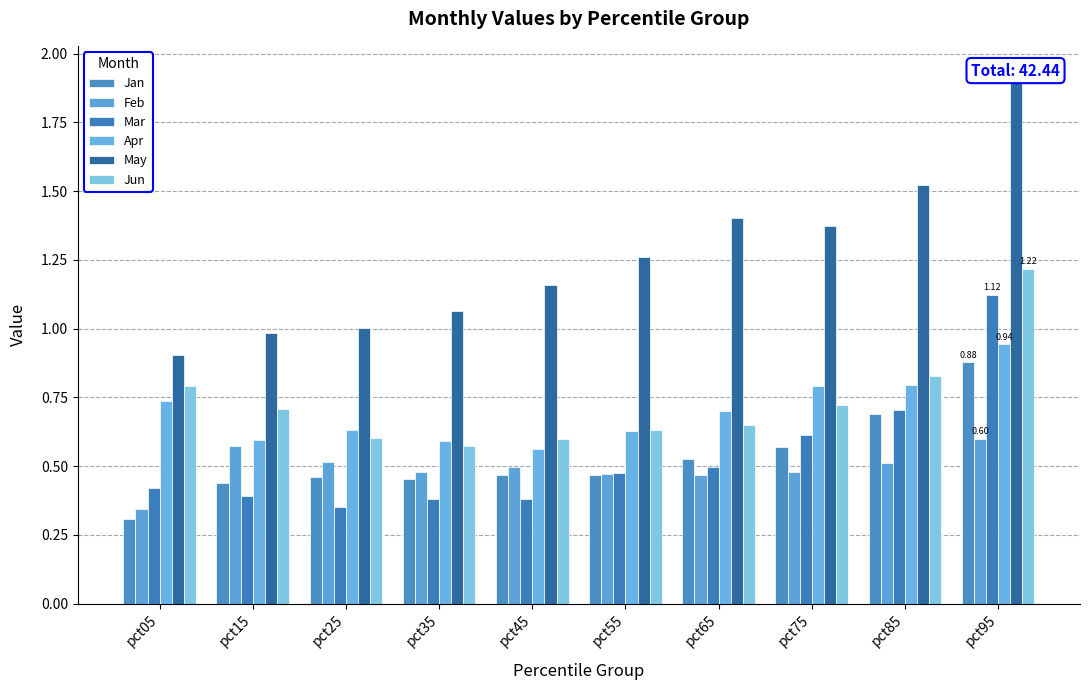

What is the sum of the Mar values at pct45 and pct95?

1.5